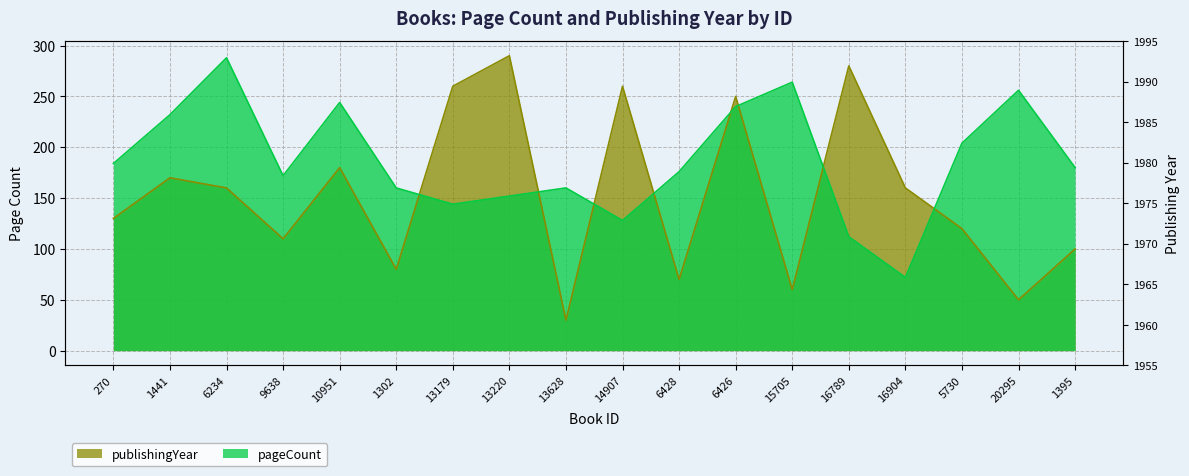

What is the total value across all series at 1441?

402